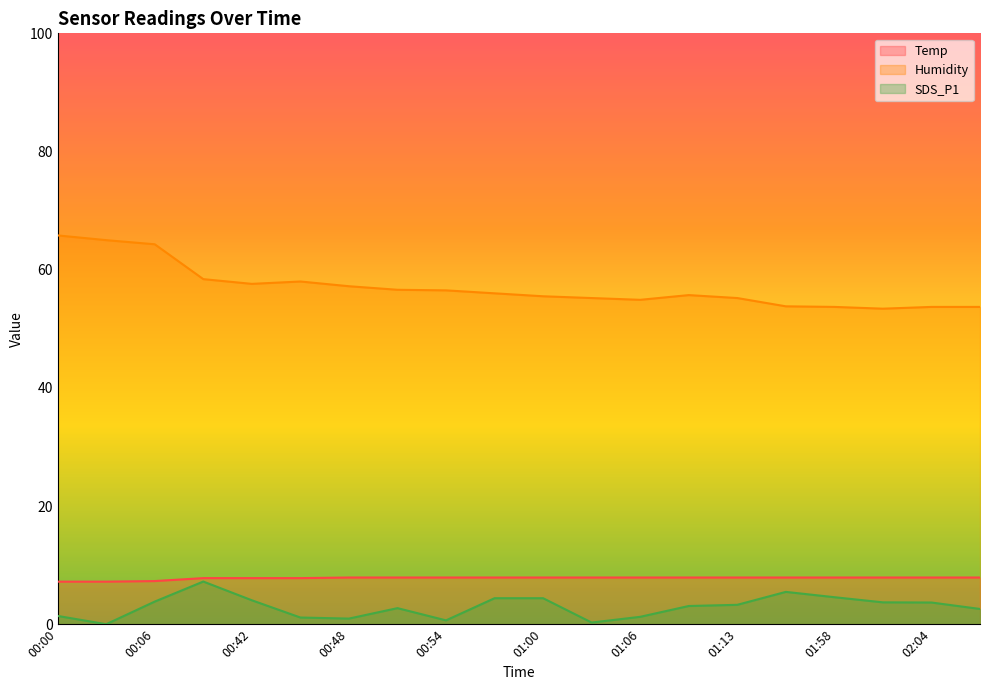

True or false: Temp and SDS_P1 intersect in this chart.

False